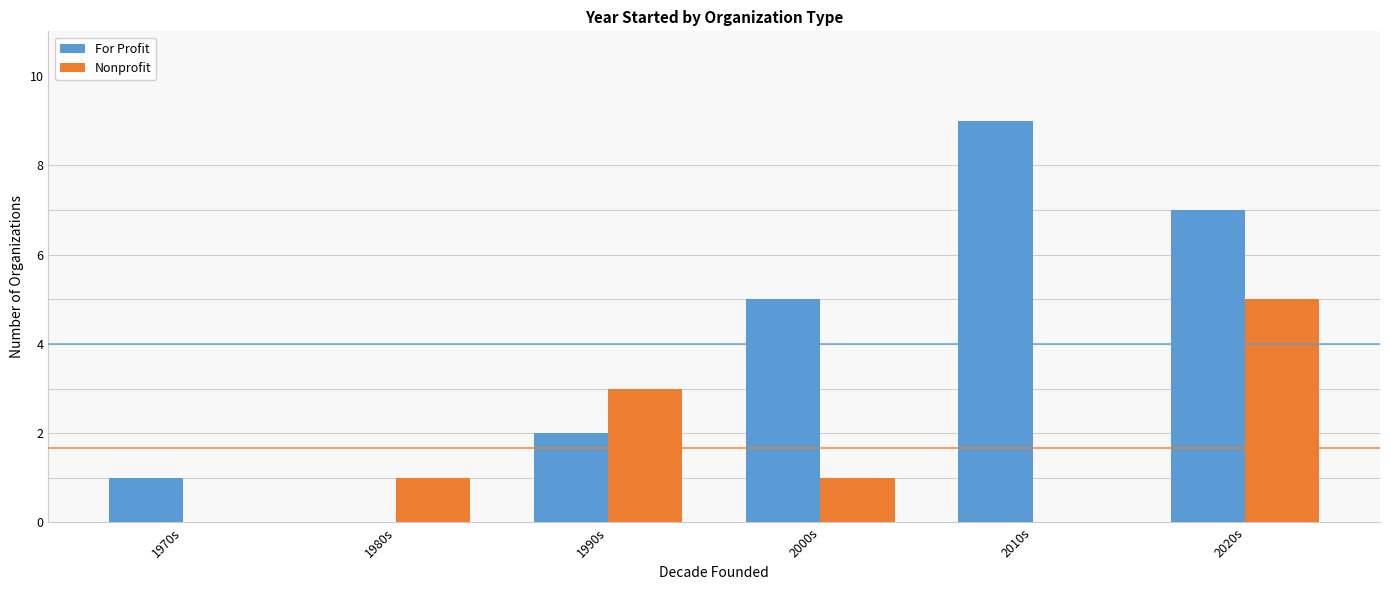

How many series are shown in this chart?

2